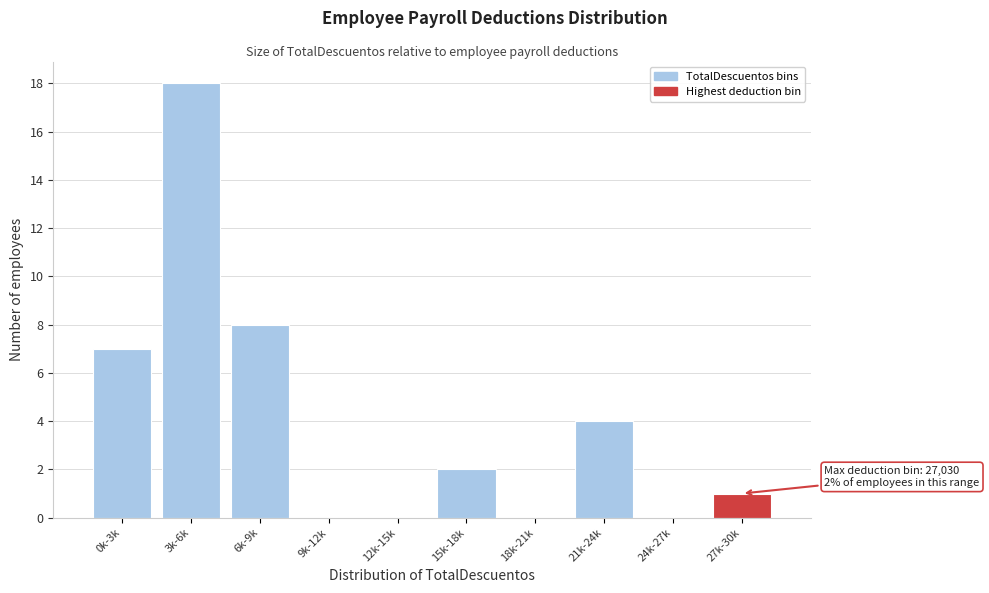

Reading left to right, extract all data points from this chart.

0k-3k=7	3k-6k=18	6k-9k=8	9k-12k=0	12k-15k=0	15k-18k=2	18k-21k=0	21k-24k=4	24k-27k=0	27k-30k=1